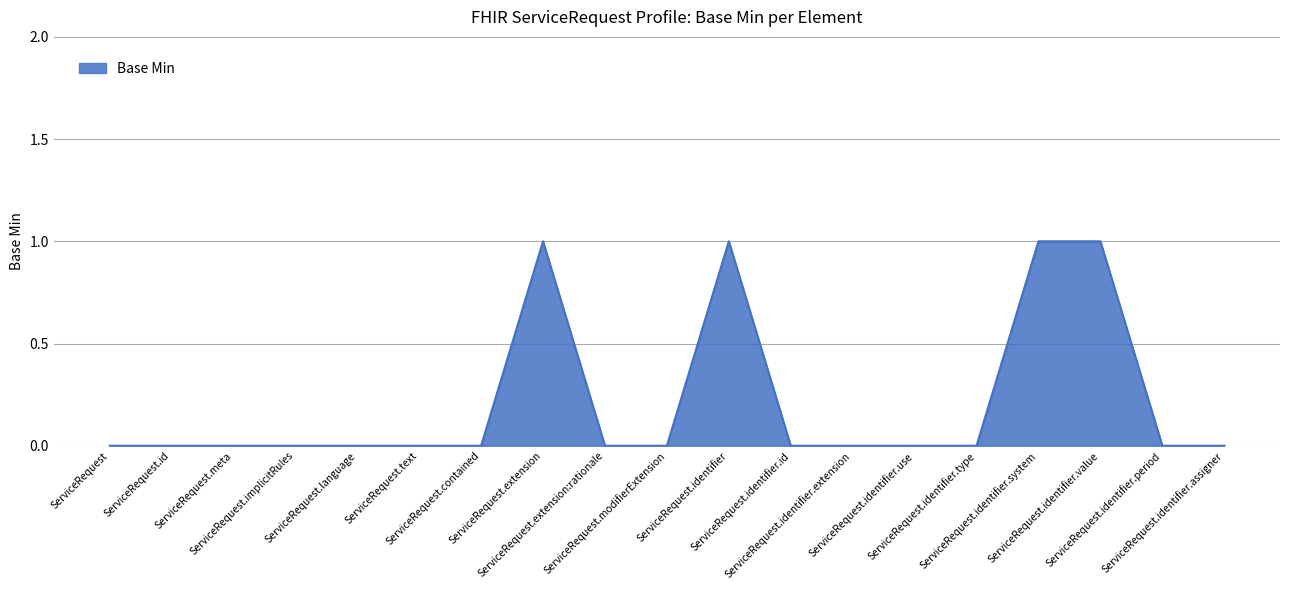

Read the value at ServiceRequest.identifier.value.

1